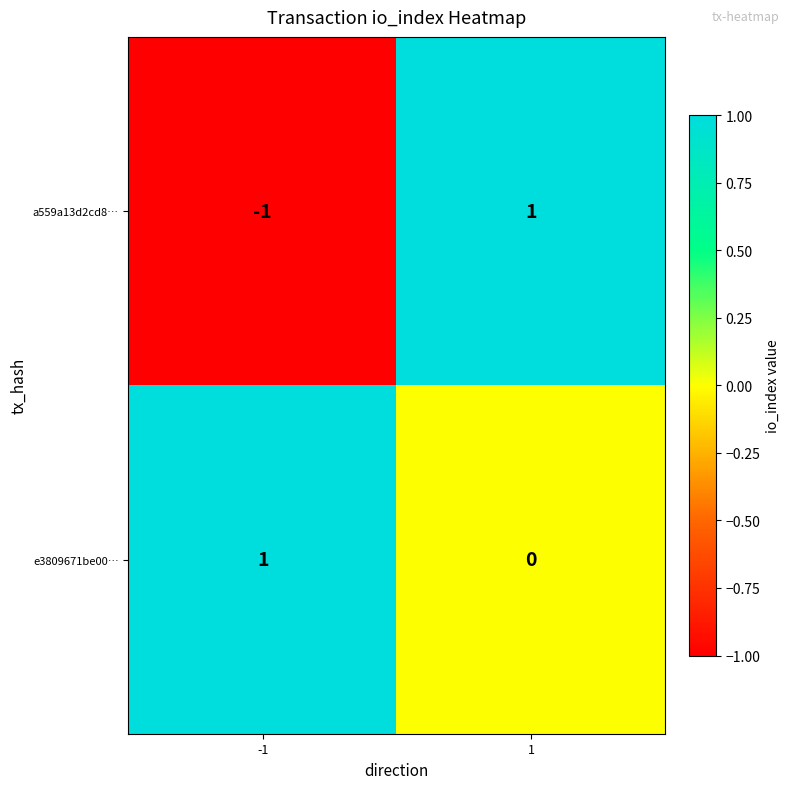

List the series in order of their overall mean, lowest first.

a559a13d2cd8…, e3809671be00…